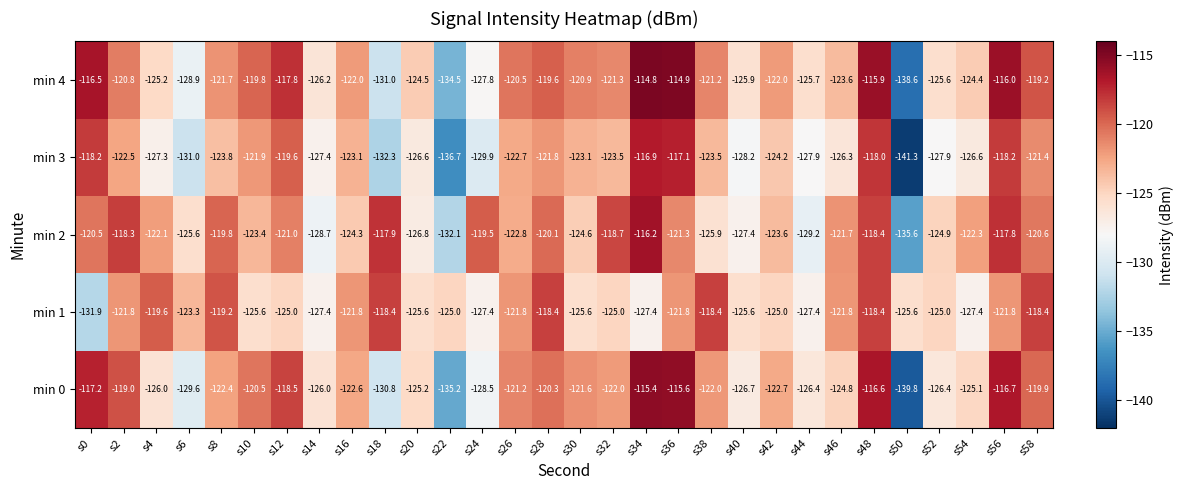

List the series in order of their peak value, highest first.

min 4, min 0, min 2, min 3, min 1